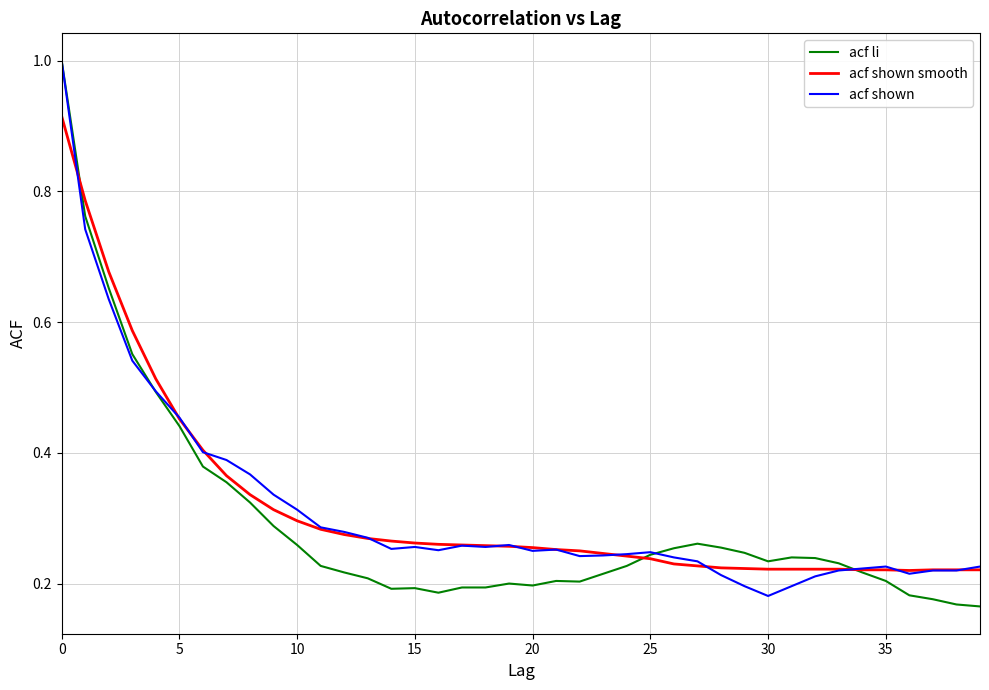

What is the greatest value displayed?

1.0